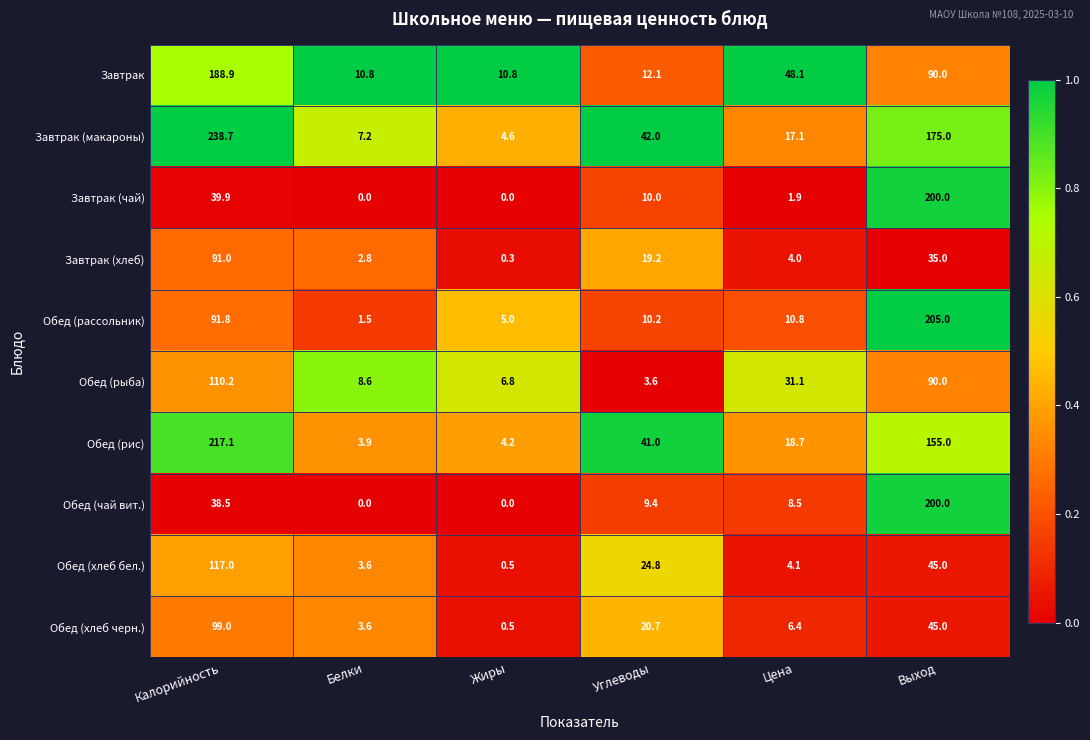

Is it true that Завтрак (чай) equals 69.8 at Выход?

False